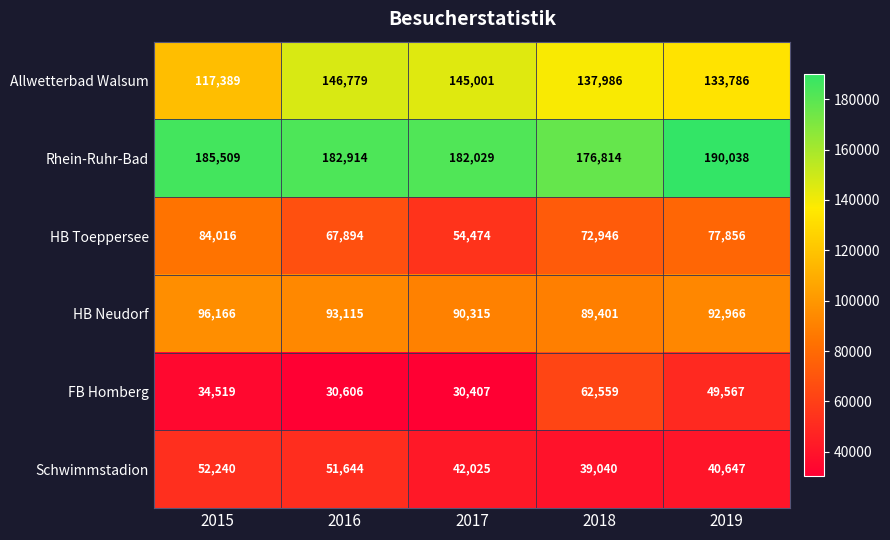

Which series has the largest total across all categories?

Rhein-Ruhr-Bad